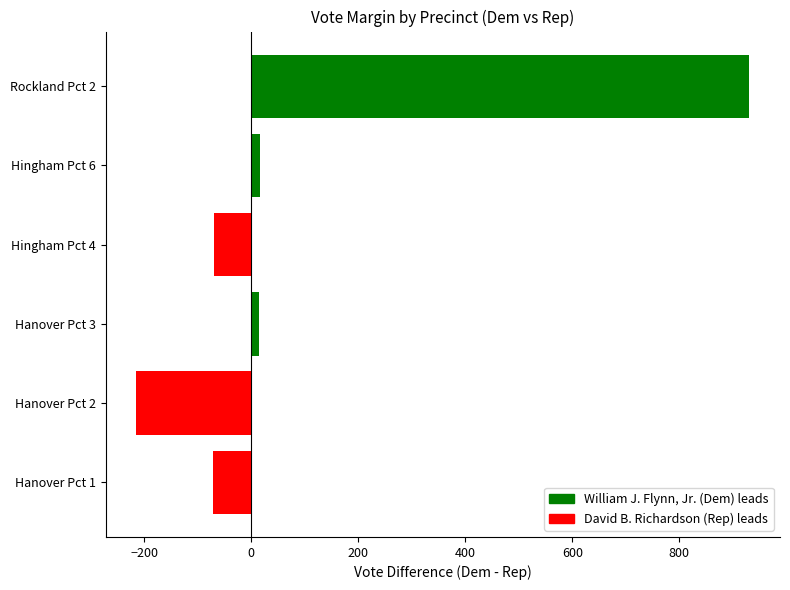

Which has a higher value, Hanover Pct 1 or Rockland Pct 2?

Rockland Pct 2